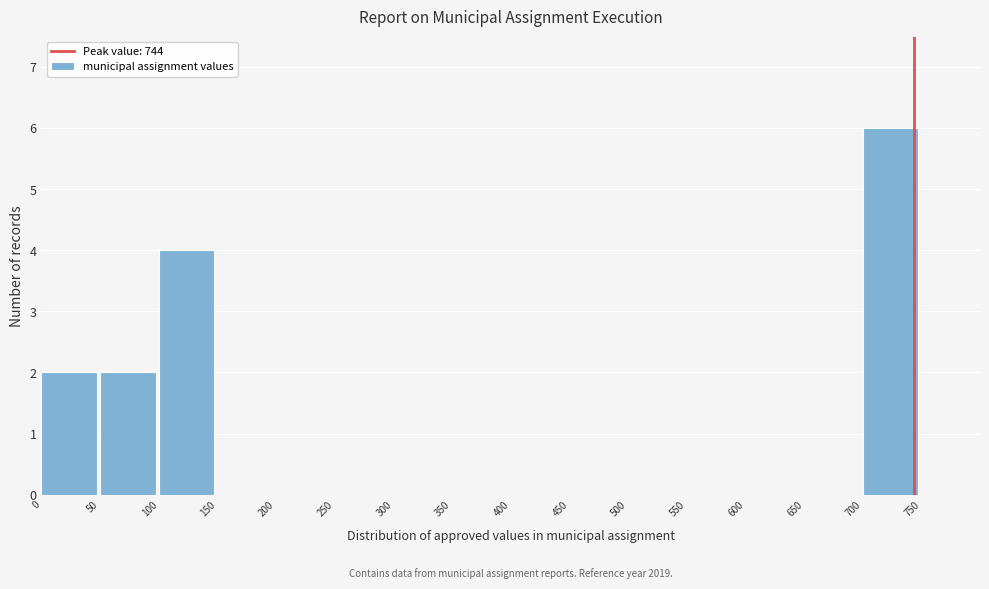

Over which range of the x-axis is the bar tallest?

700 to 750